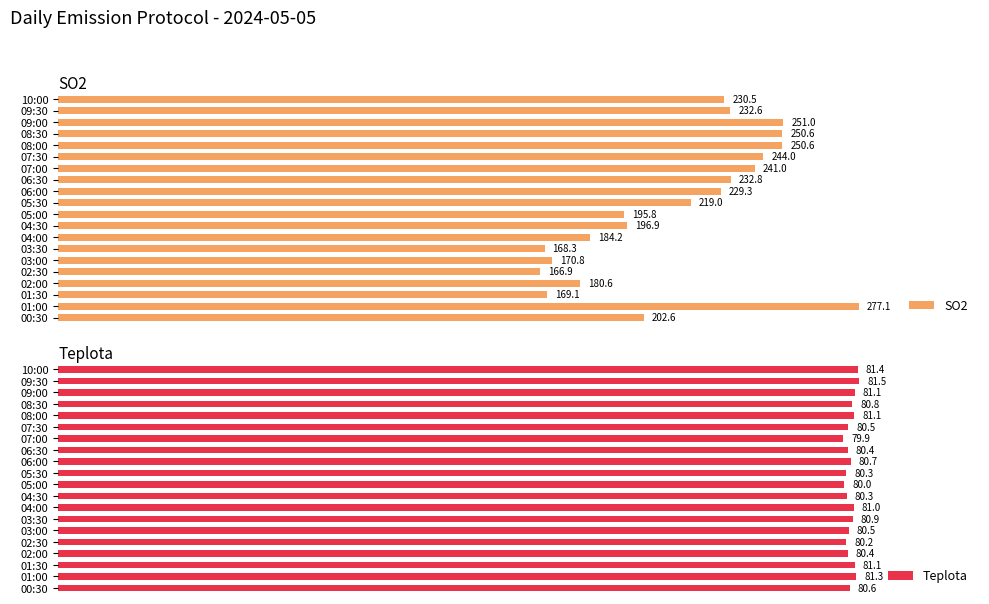

What are all the series names shown in the legend?

SO2, Teplota